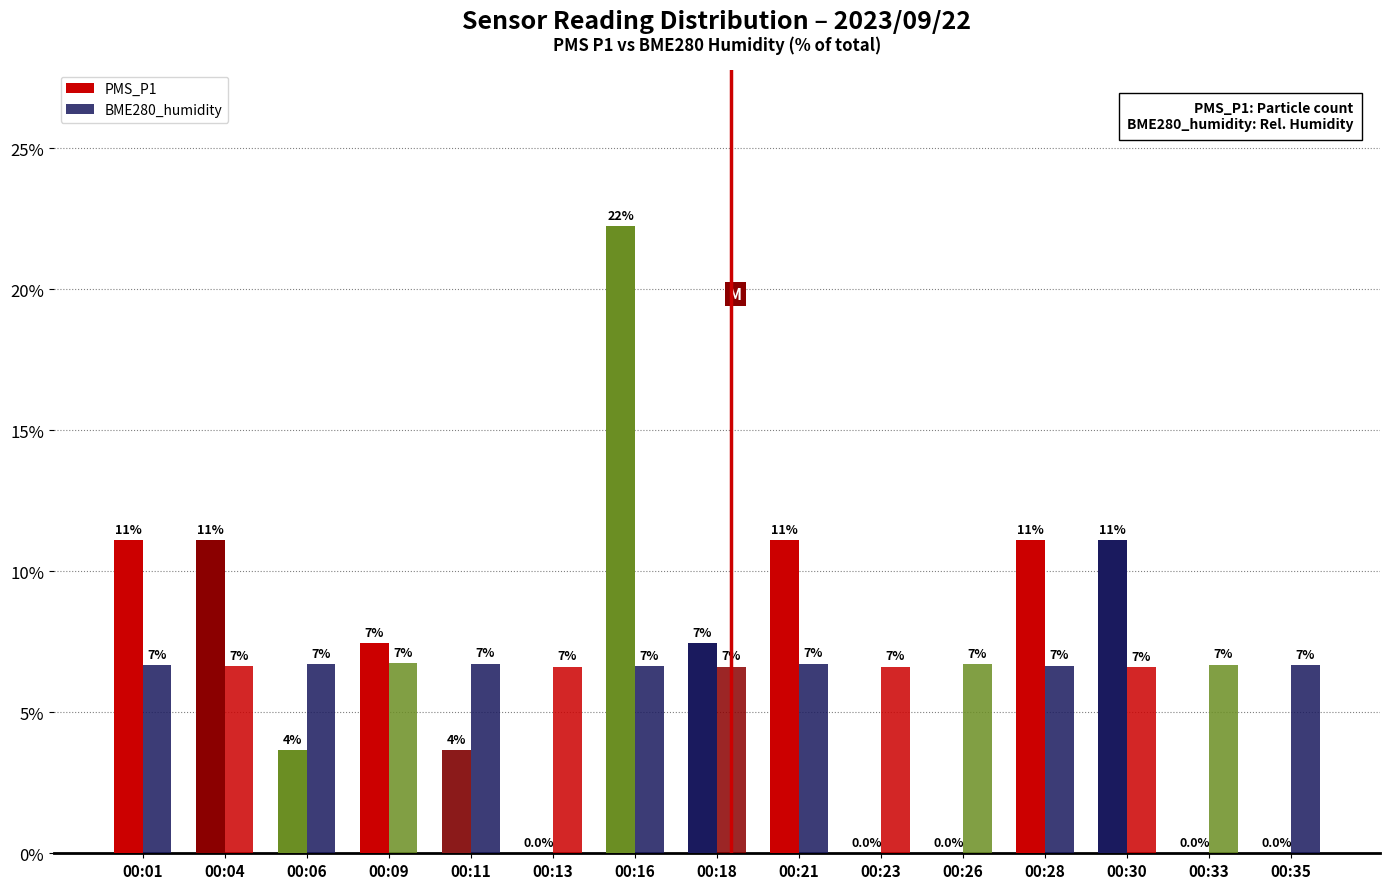

At which label does PMS_P1 reach its peak?

00:16